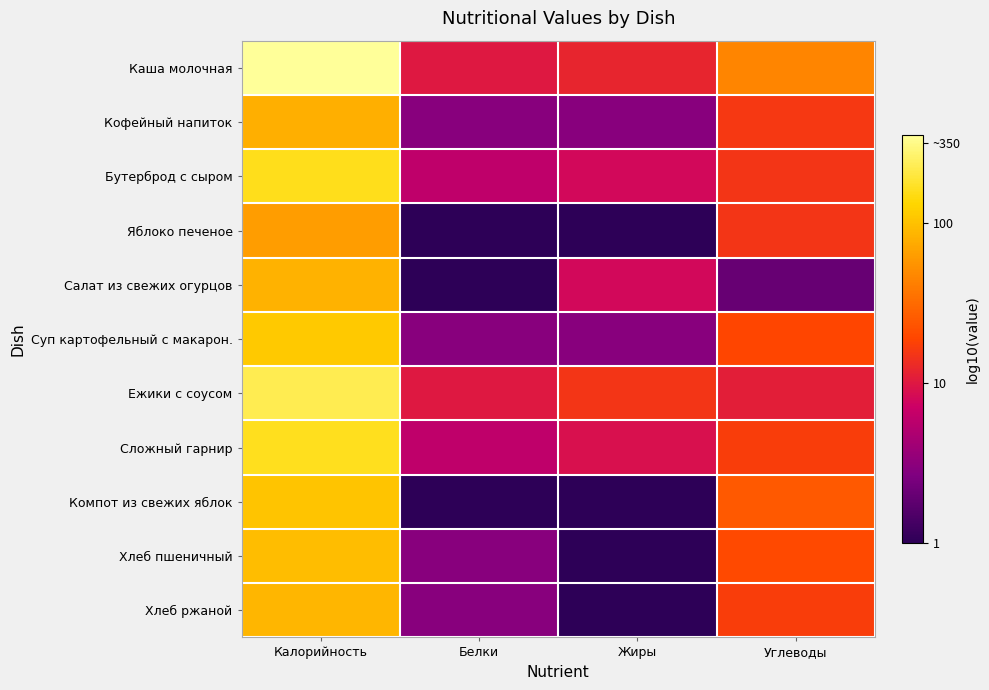

Which series has the largest total across all categories?

Каша молочная